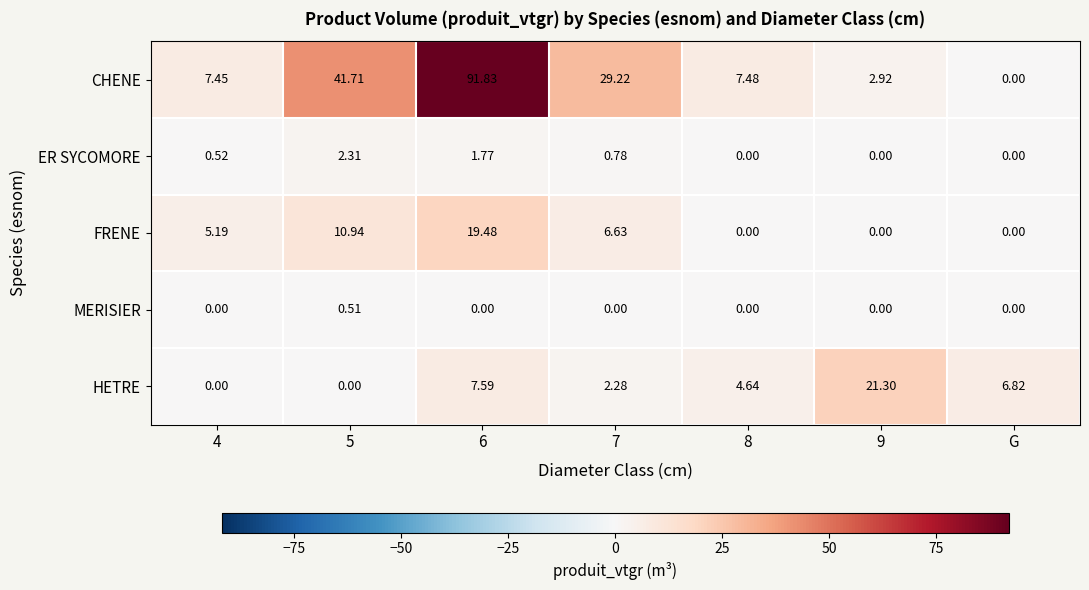

Which series has the largest total across all categories?

CHENE